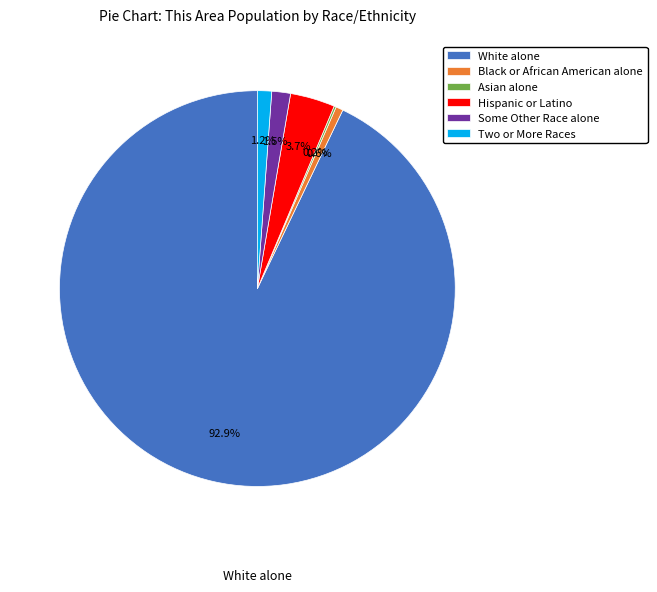

How much of the chart is everything except Black or African American alone?

99.4%